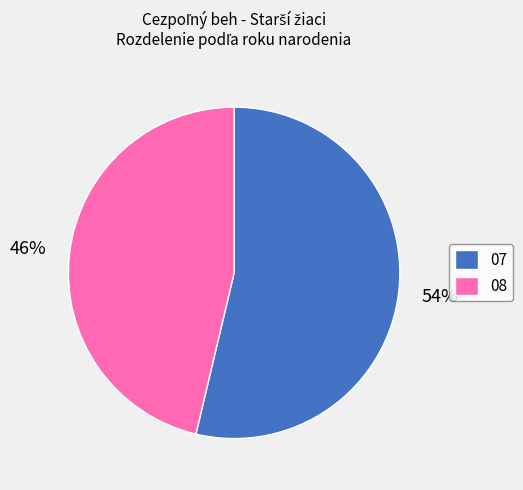

Between 08 and 07, which is larger?

07